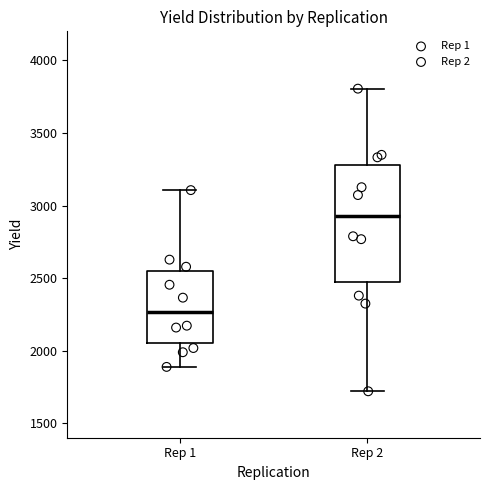

Which box is the tallest, from its lower edge to its upper edge?

Rep 2